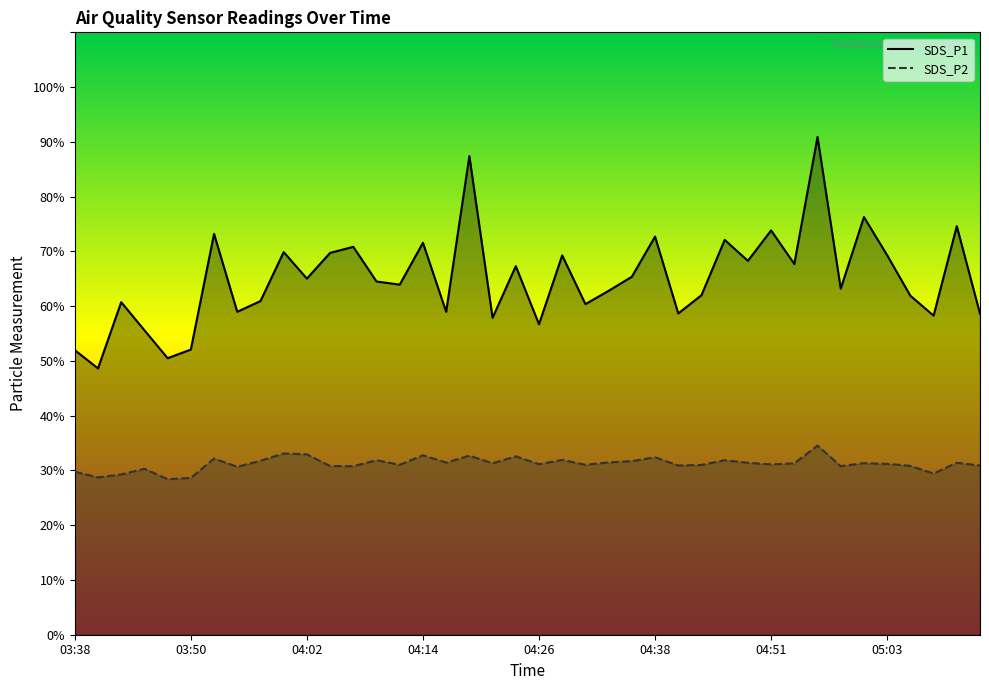

At how many categories does at least one series exceed 78?

2